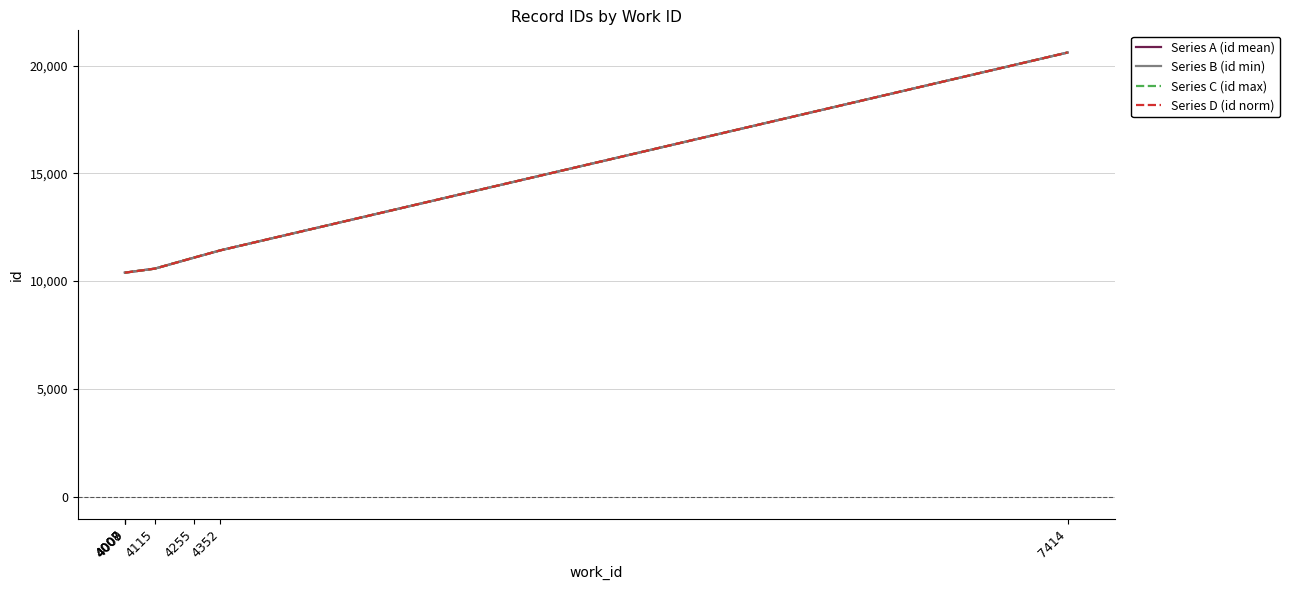

What is the smallest value displayed?

10391.0